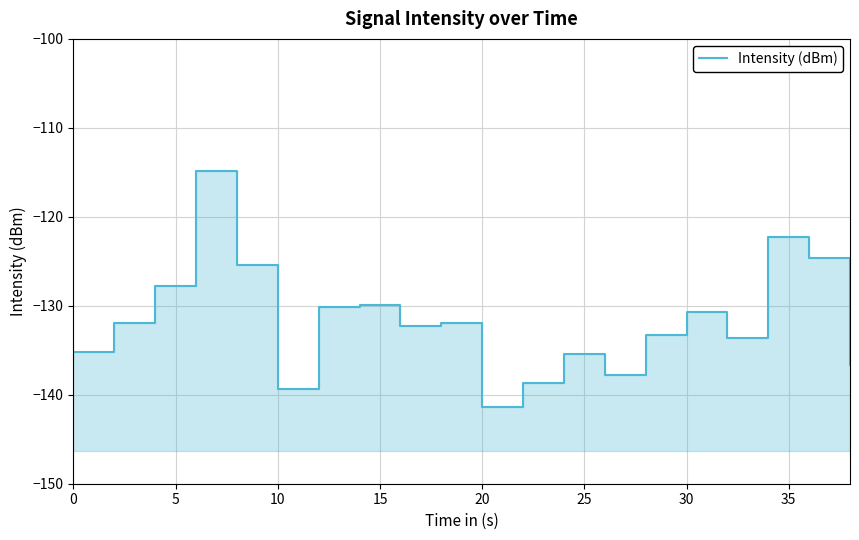

The value at 20 is -93.9. True or false?

False